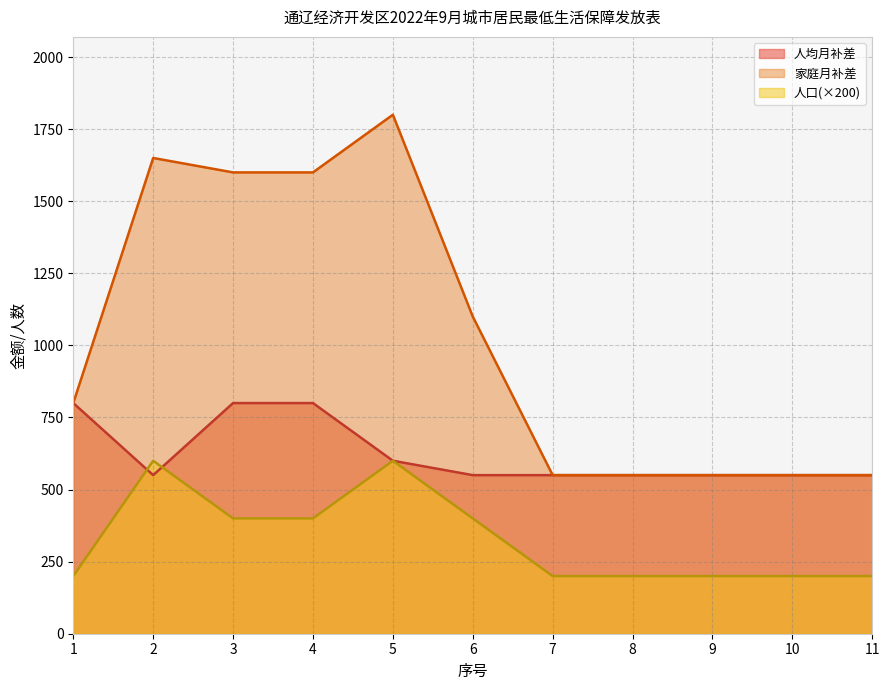

Rank the categories by 人口 value from lowest to highest.

1, 7, 8, 9, 10, 11, 3, 4, 6, 2, 5